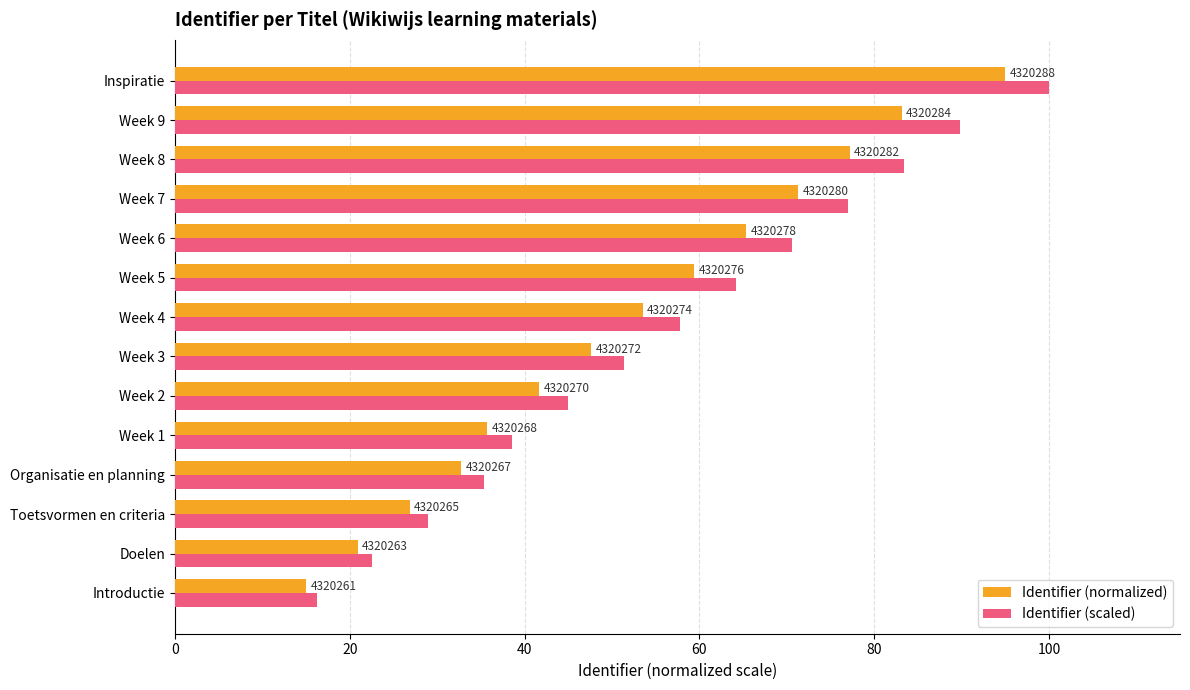

What are all the series names shown in the legend?

Identifier (normalized), Identifier (scaled)